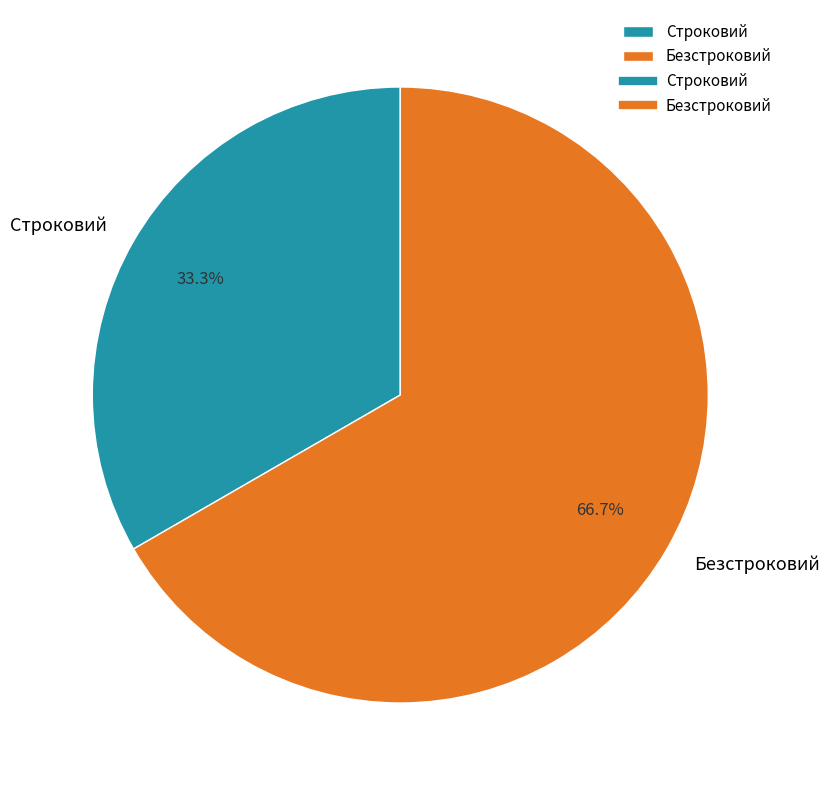

How many slices are in this pie chart?

2